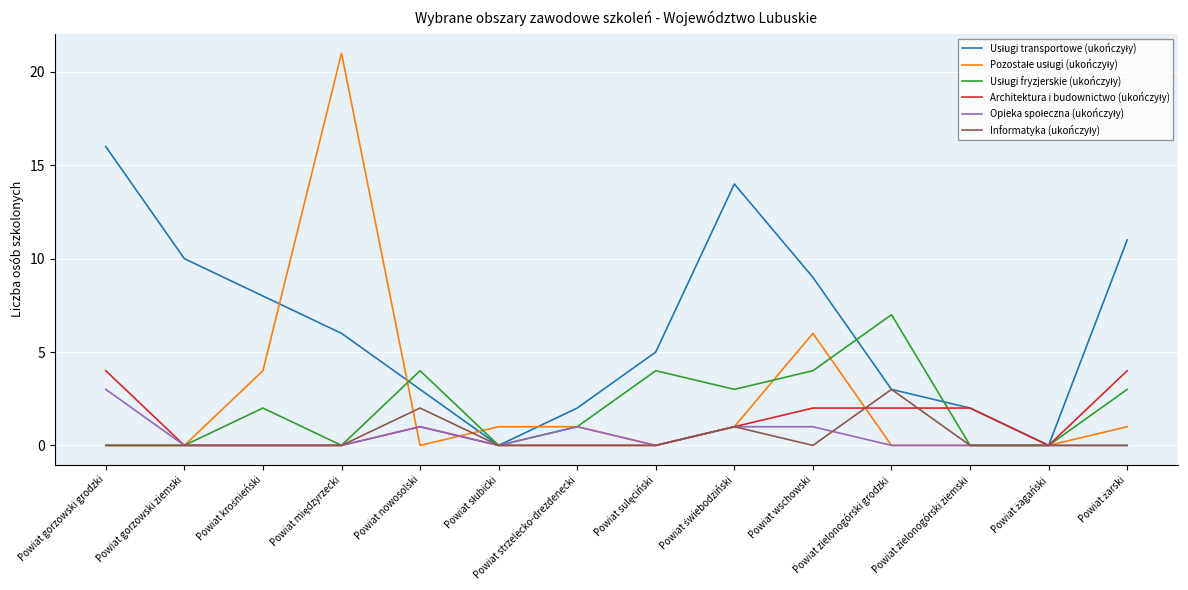

What is the total value across all series at Powiat nowosolski?

11